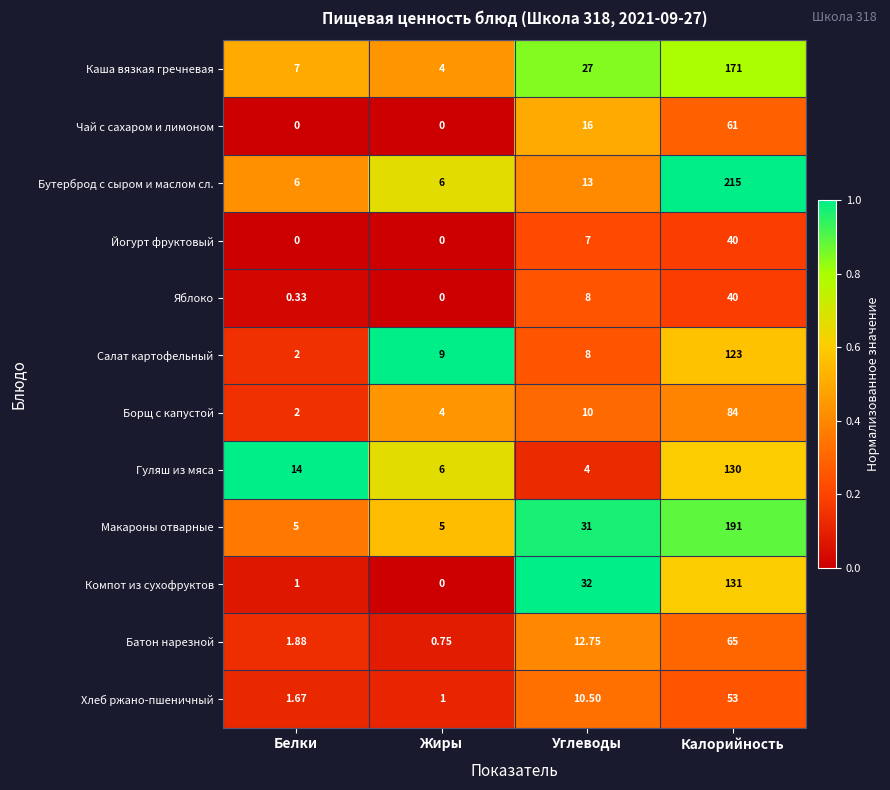

Where is Салат картофельный nearest to the value 62?

Жиры